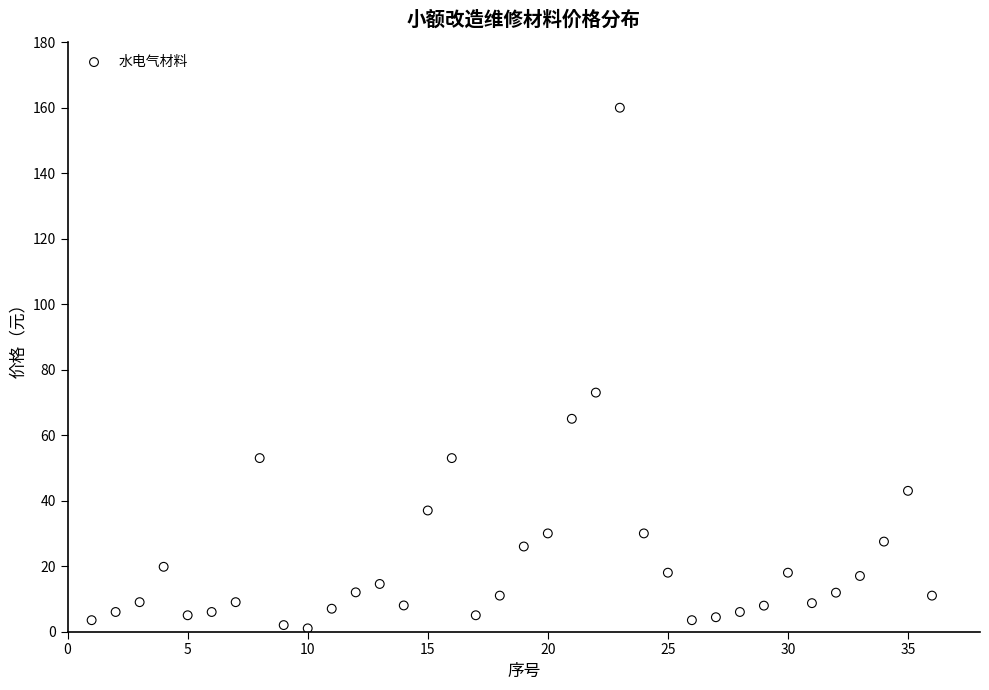

What is the range of X values (max minus min)?

35.0